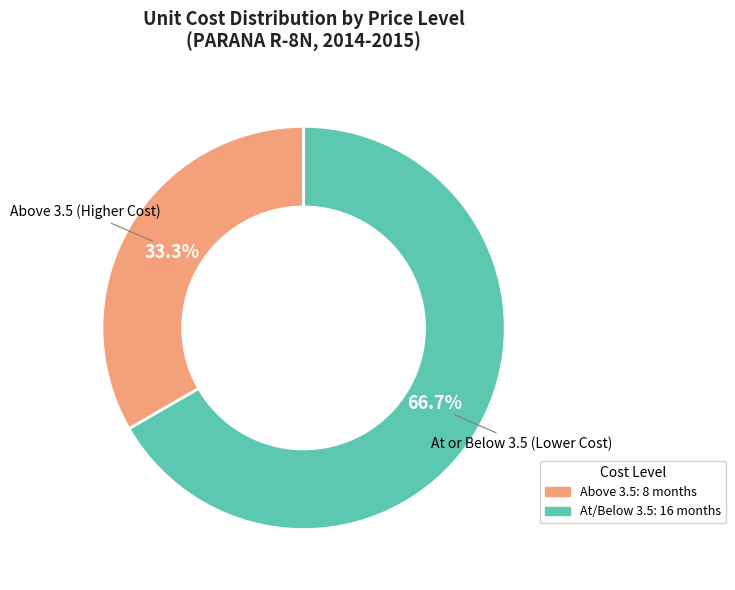

Count the number of slices in the pie.

2